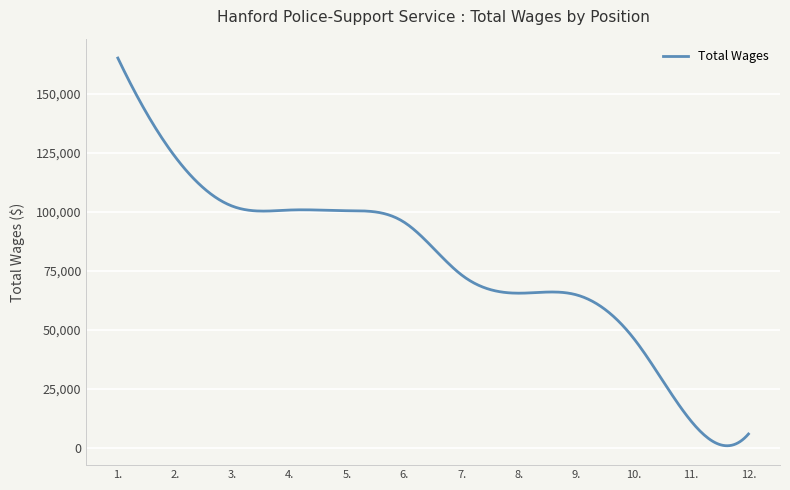

What is the maximum value shown in the chart?

165223.0